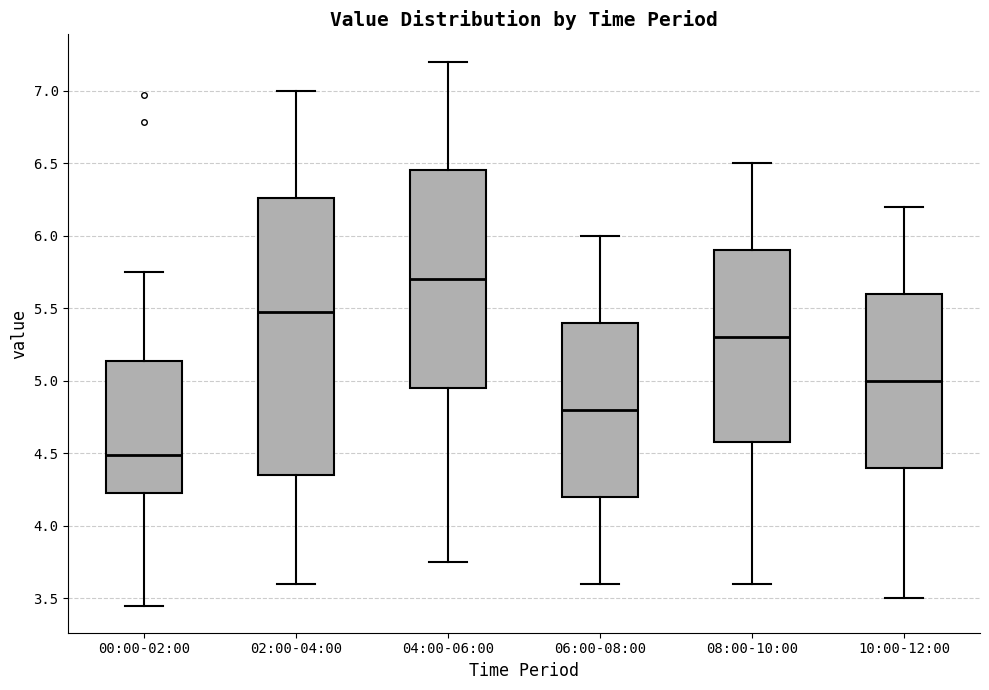

Where does the median line of the box for 06:00-08:00 sit on the y-axis? The values are not printed on the chart, so give them approximately, as read against the axis.

4.80